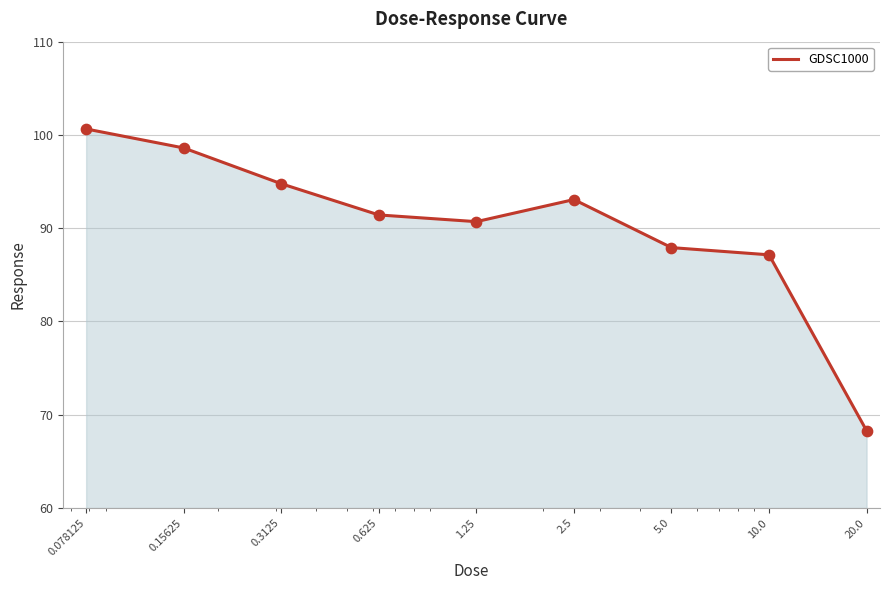

What is the maximum value shown in the chart?

100.6